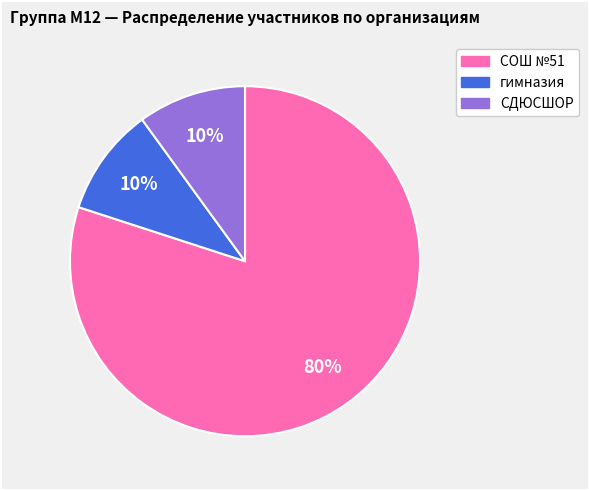

Approximately how many times larger is the value at СОШ №51 compared to СДЮСШОР?

8.0